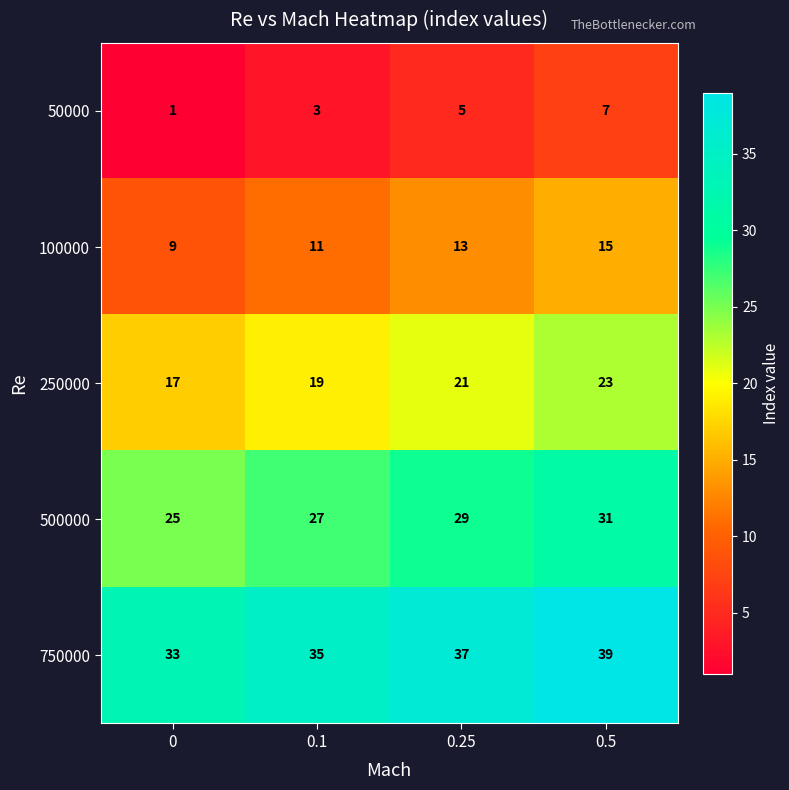

What is the approximate value of 50000 at 0.1?

3